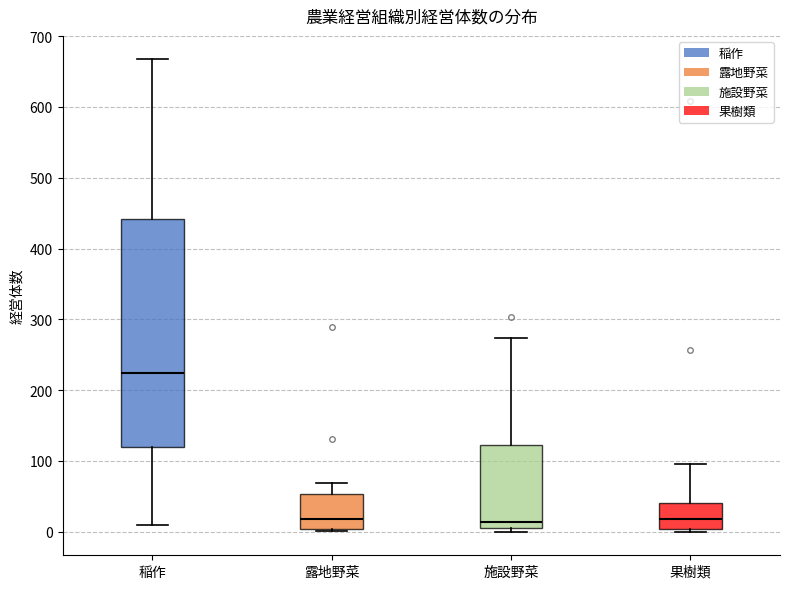

Comparing the boxes themselves (not the whiskers), which one is the tallest?

稲作